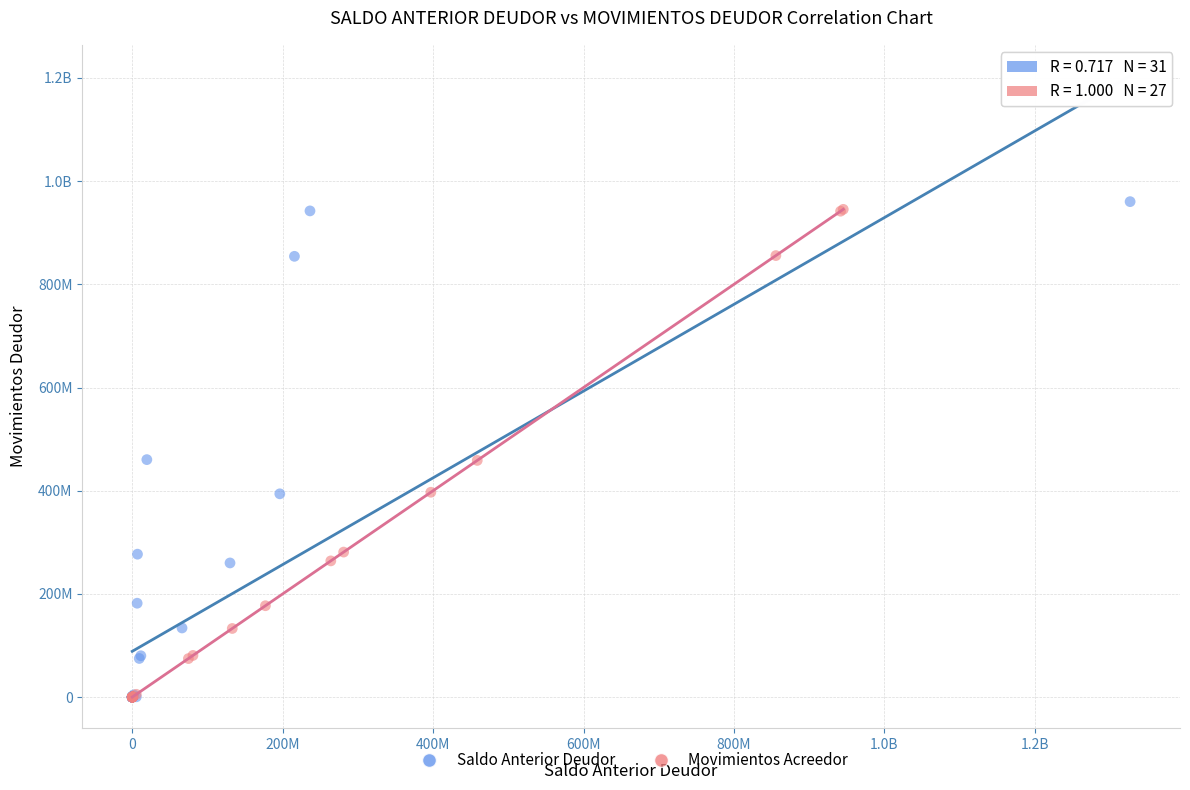

What are all the series names shown in the legend?

Saldo Anterior Deudor, Movimientos Acreedor